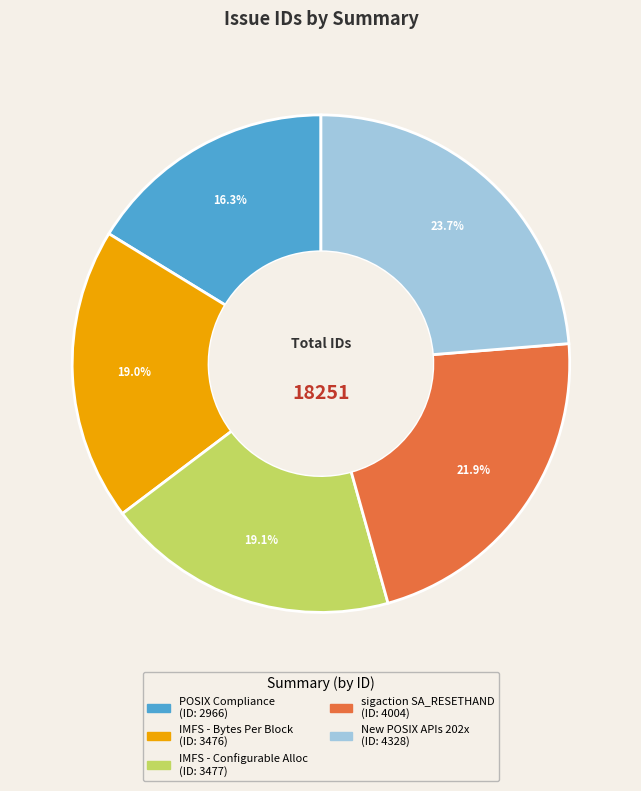

Is there any slice that represents more than half of the pie?

No